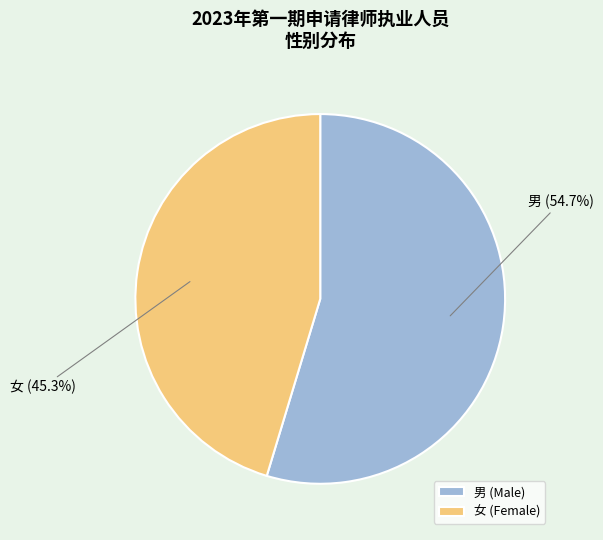

To the nearest percent, what is the difference between the 男 and 女 slice percentages?

9%